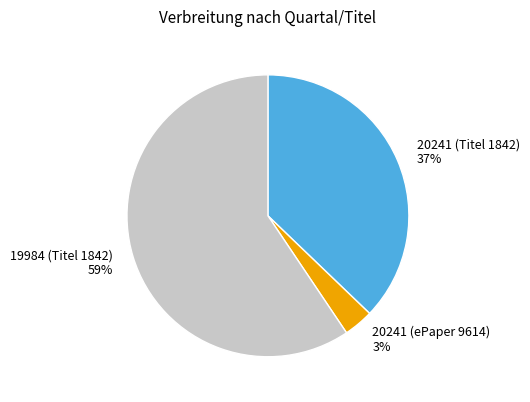

Approximately how many times larger is the value at 19984 (Titel 1842) compared to 20241 (Titel 1842)?

1.6